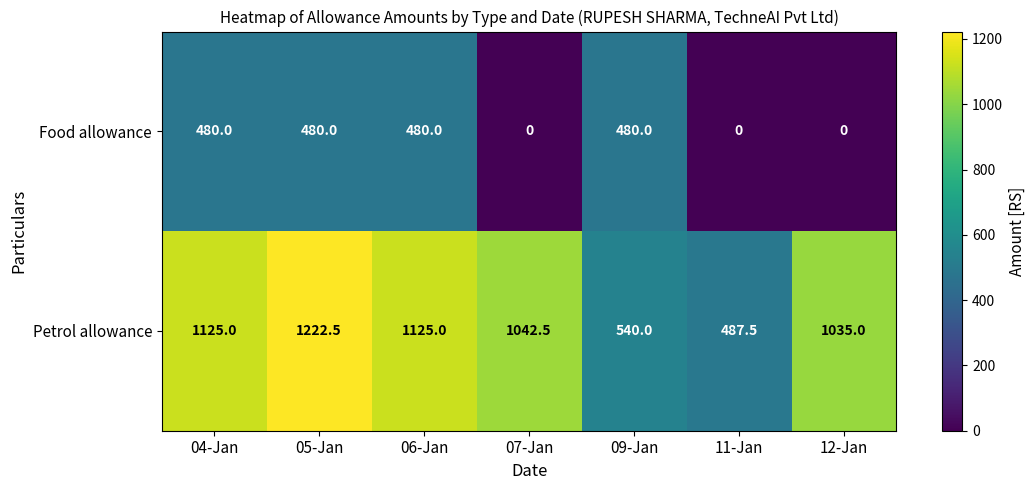

What is the difference between the highest and lowest values at 06-Jan?

645.0